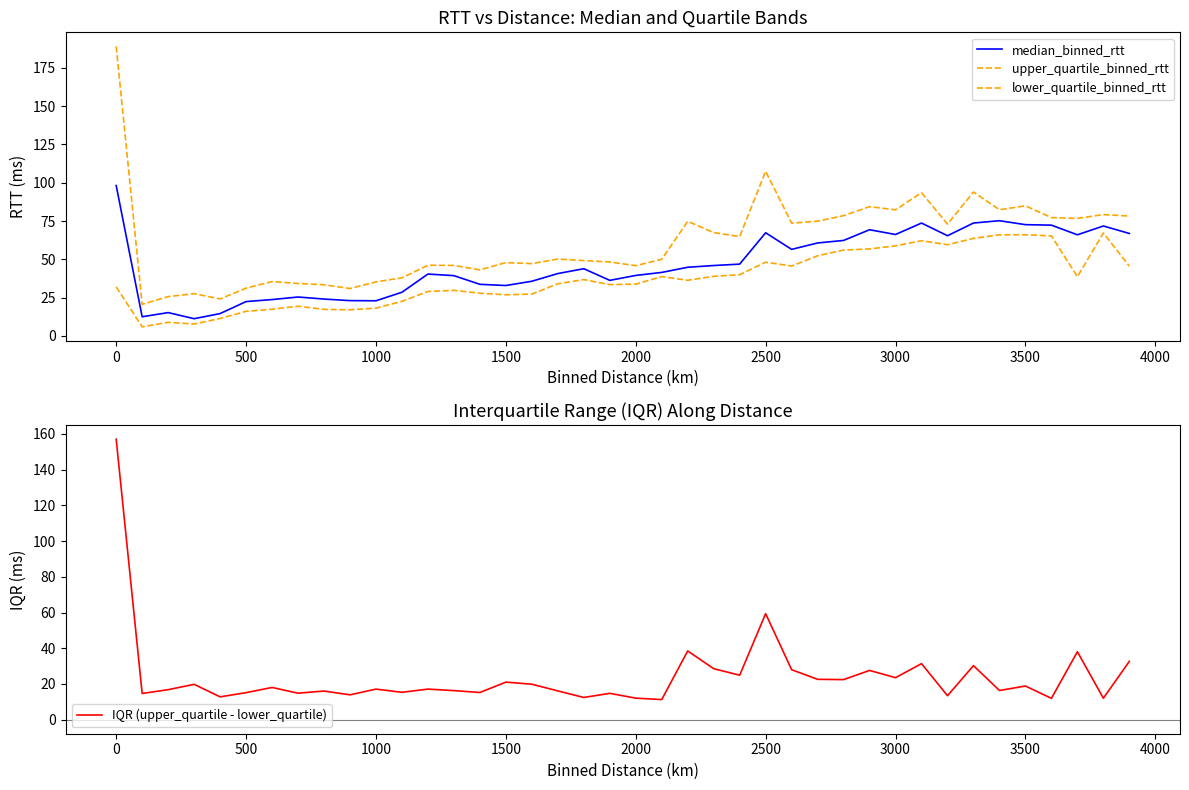

What is the value of the upper_quartile_binned_rtt point at the 29th from the left?

78.5